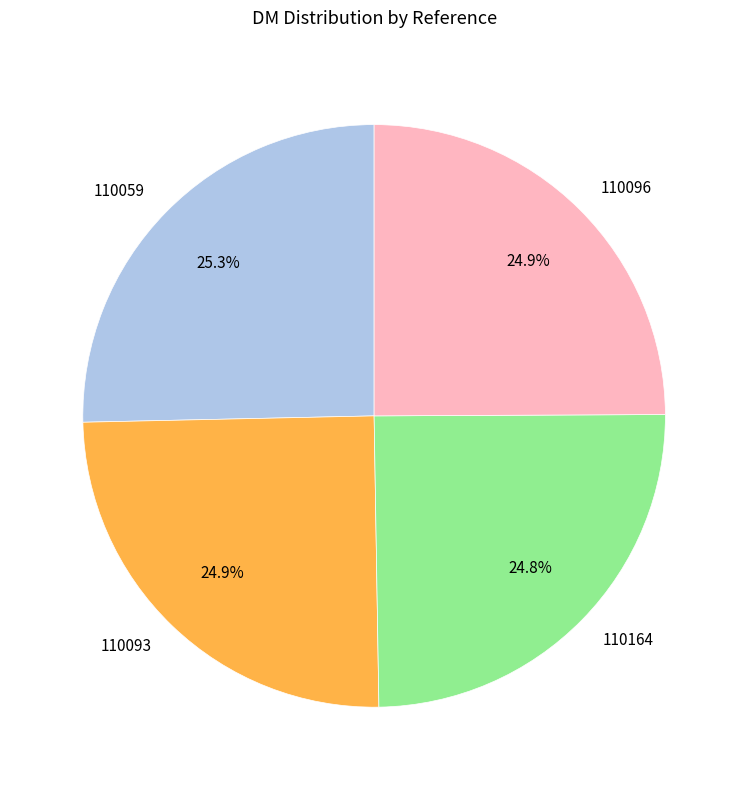

What is the ratio of the value at 110059 to the value at 110093?

1.0